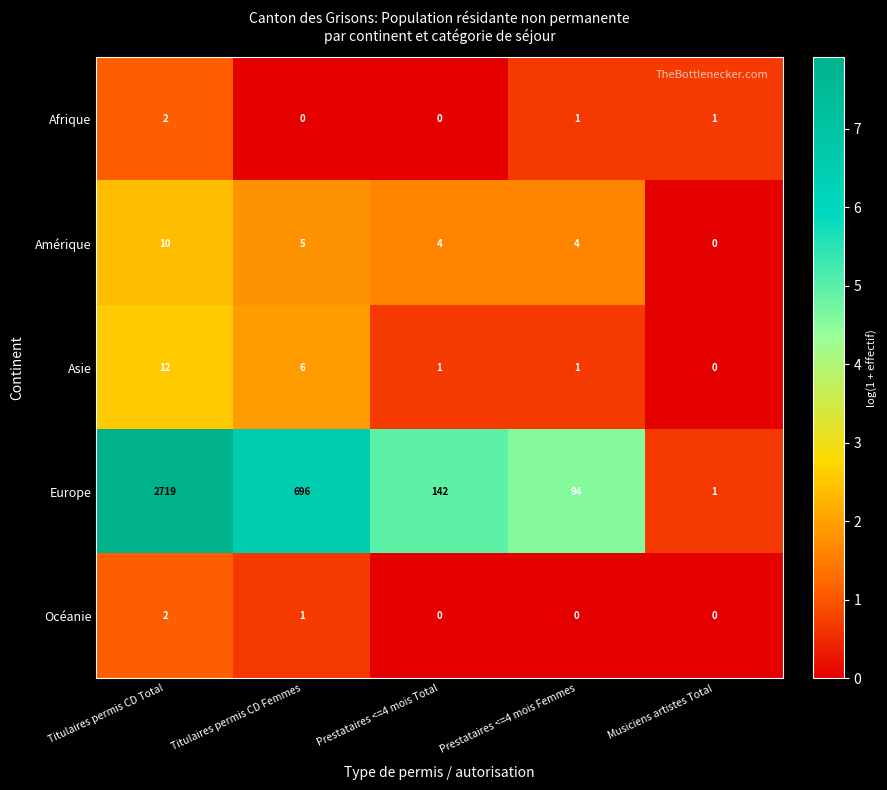

What is the total value across all series at Prestataires <=4 mois Total?

147